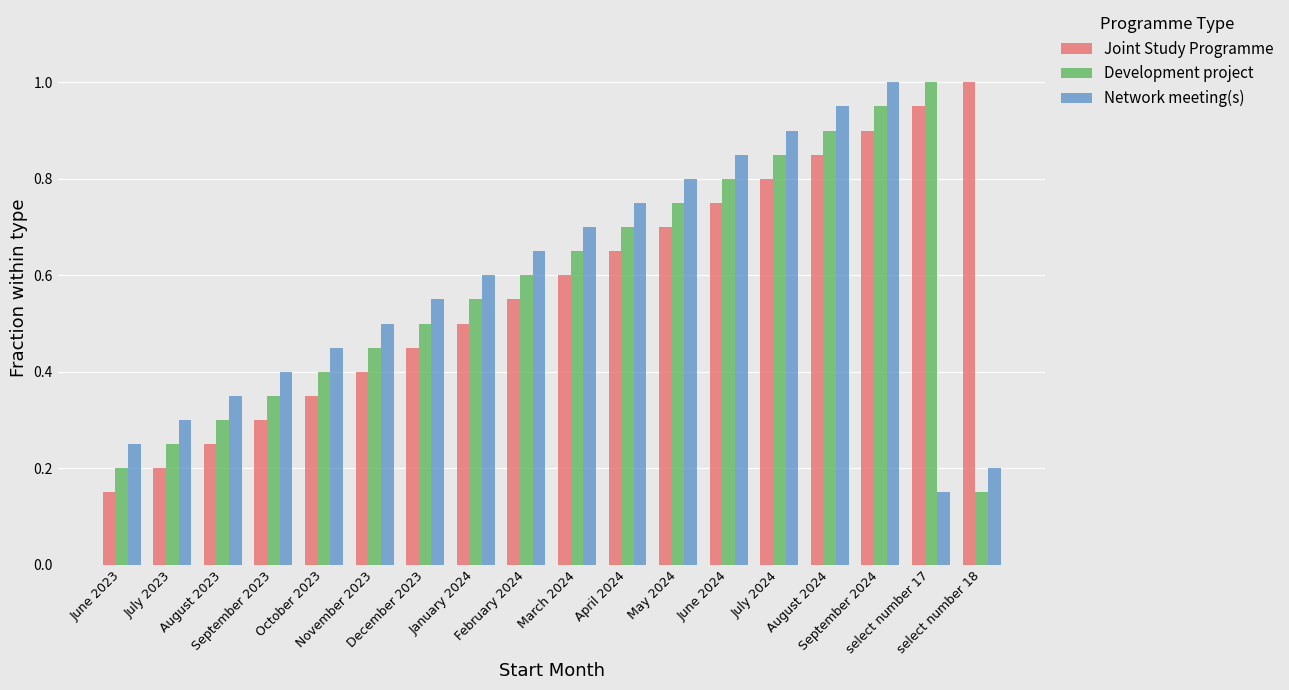

At how many categories does at least one series exceed 0?

18